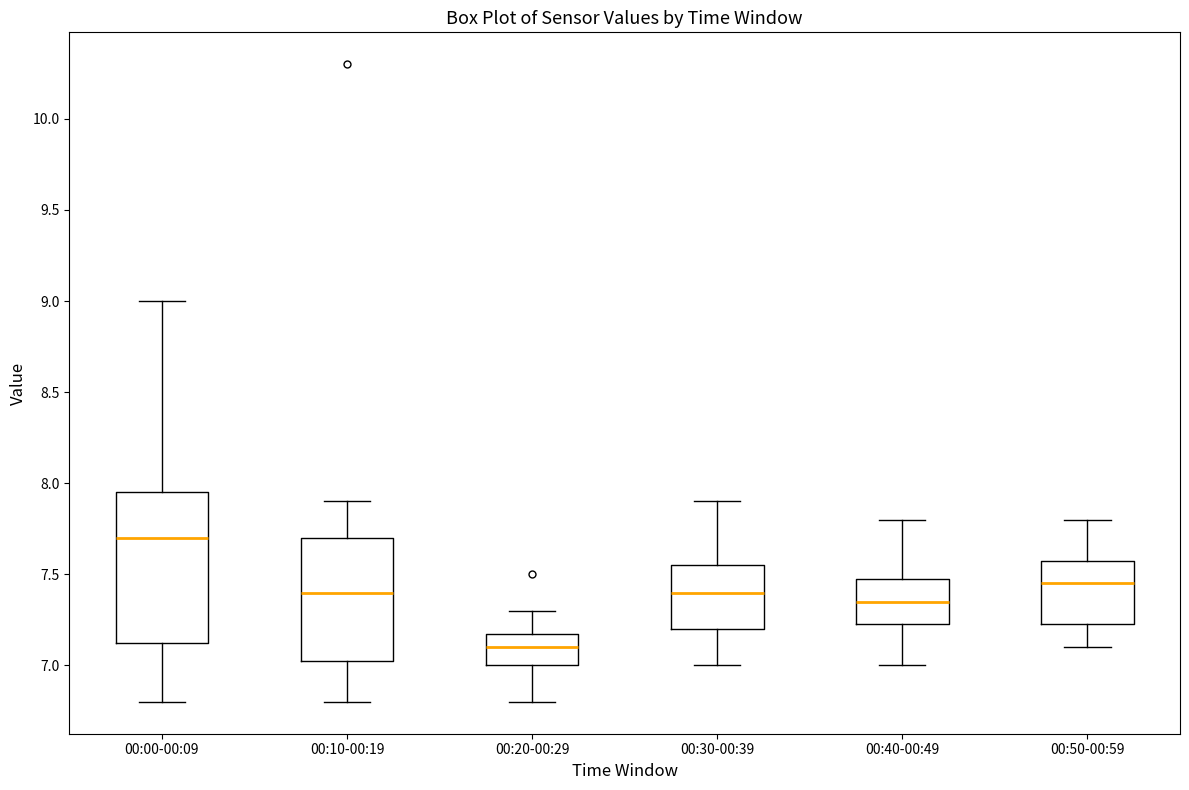

Reading left to right, read every box against the y-axis: the position of its median line, the range the box covers, and the ends of its whiskers. The values are not printed on the chart, so give them approximately, as read against the axis.

00:00-00:09: median 7.70, box 7.15 to 7.95, whiskers 6.80 to 9.00
00:10-00:19: median 7.40, box 7.05 to 7.70, whiskers 6.80 to 7.90
00:20-00:29: median 7.10, box 7.00 to 7.20, whiskers 6.80 to 7.30
00:30-00:39: median 7.40, box 7.20 to 7.55, whiskers 7.00 to 7.90
00:40-00:49: median 7.35, box 7.25 to 7.50, whiskers 7.00 to 7.80
00:50-00:59: median 7.45, box 7.25 to 7.60, whiskers 7.10 to 7.80